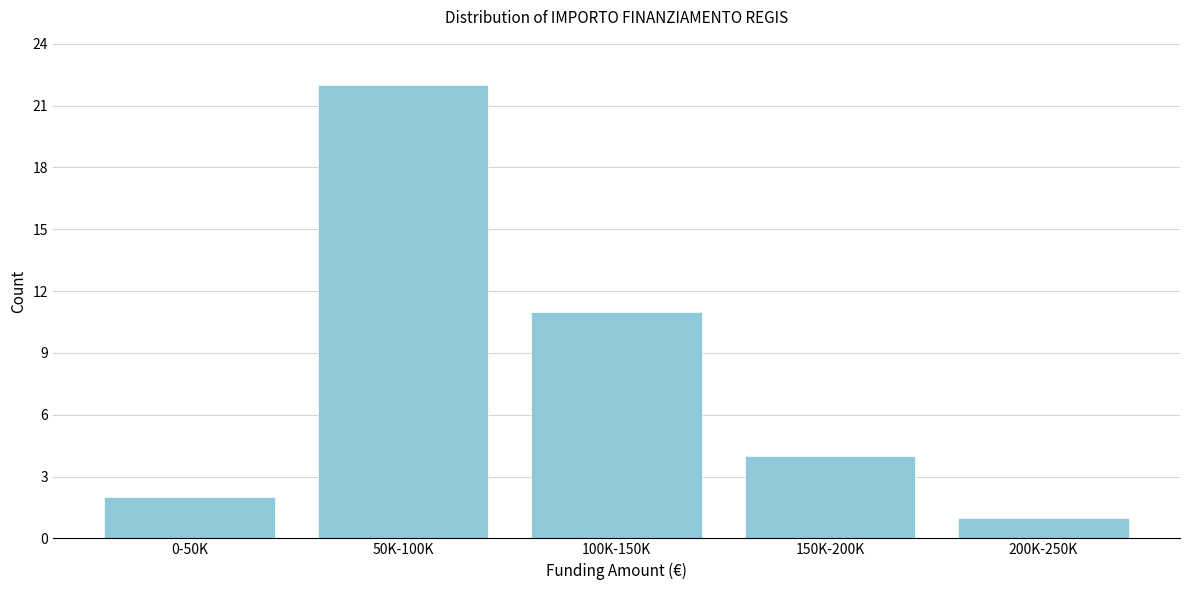

Reading right to left, list all the values displayed in this chart.

1	4	11	22	2